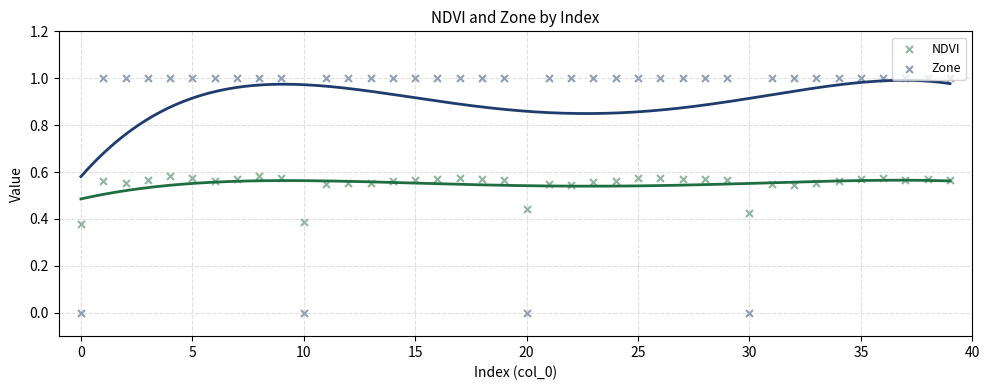

Which series contains the highest Y value?

Zone